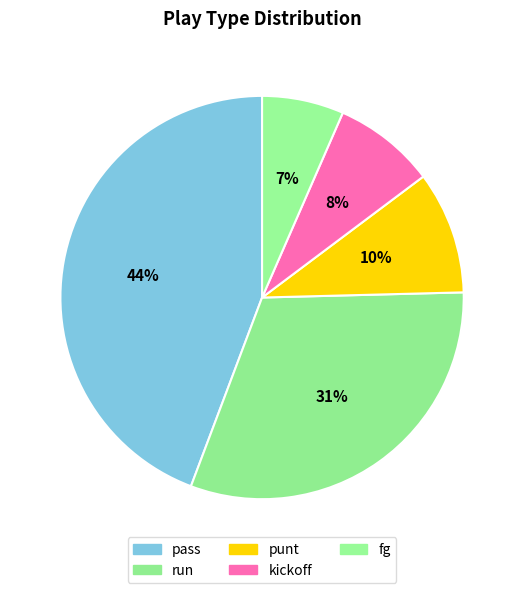

To the nearest percent, what is the difference between the run and punt slice percentages?

21%